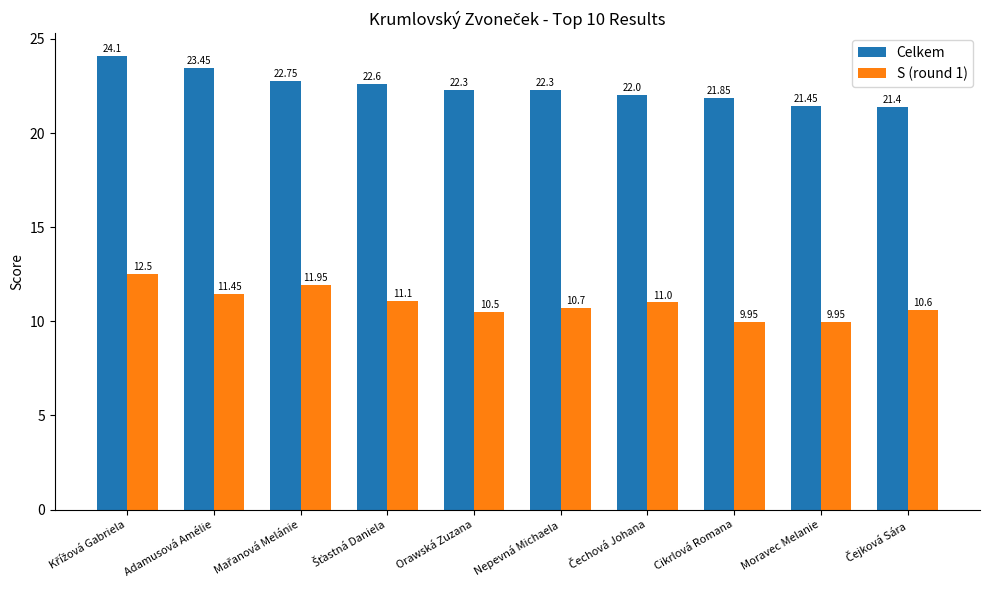

Is it true that S (round 1) equals 5.5 at Orawská Zuzana?

False